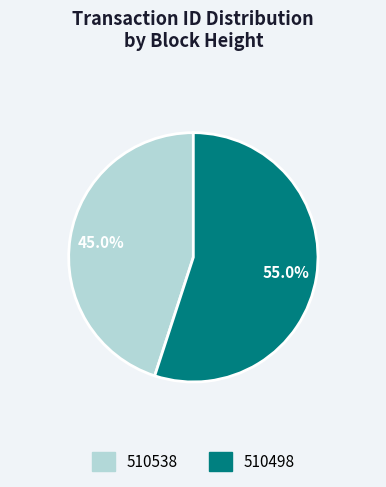

Rank the categories by value from lowest to highest.

510538, 510498